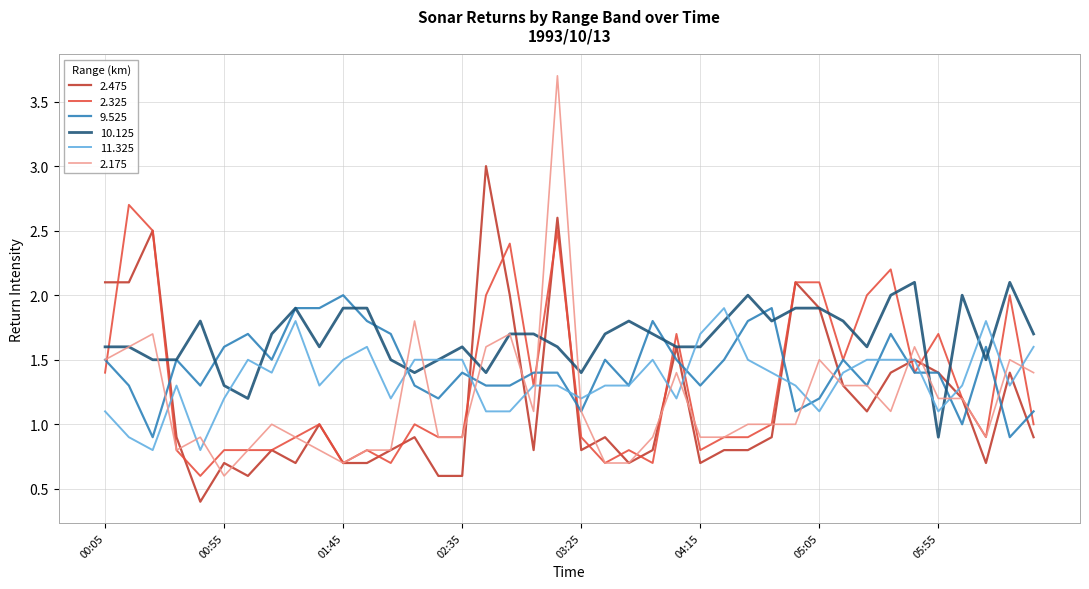

Which series has the largest range (max minus min)?

2.175